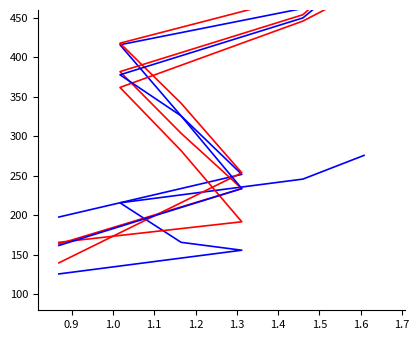

Which series changed the most between 0.9 and 1.2?

line_2